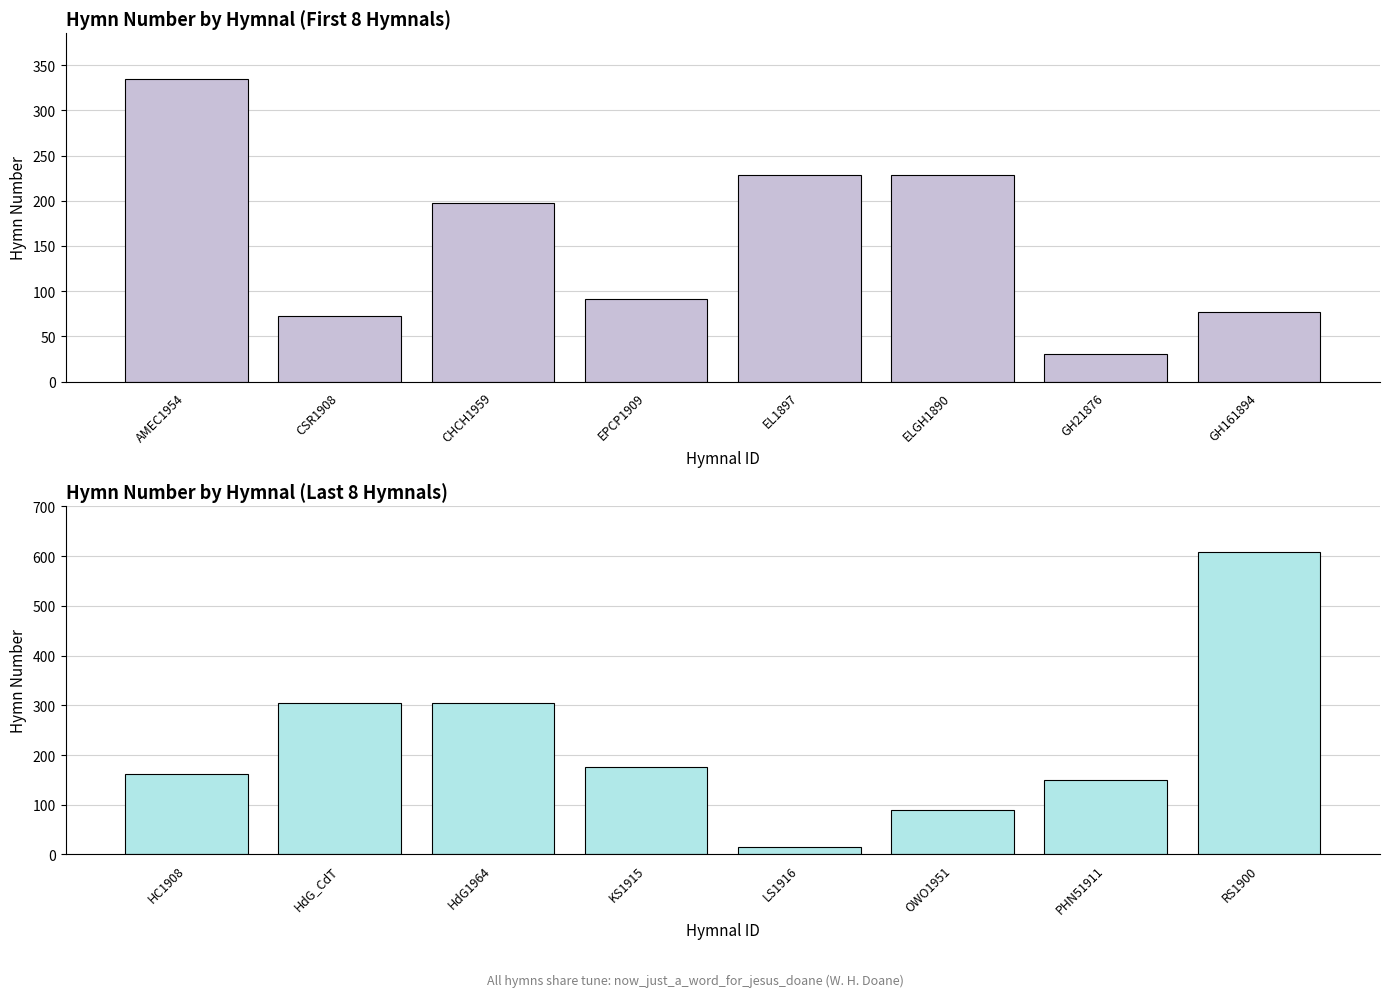

Are the bars horizontal?

No